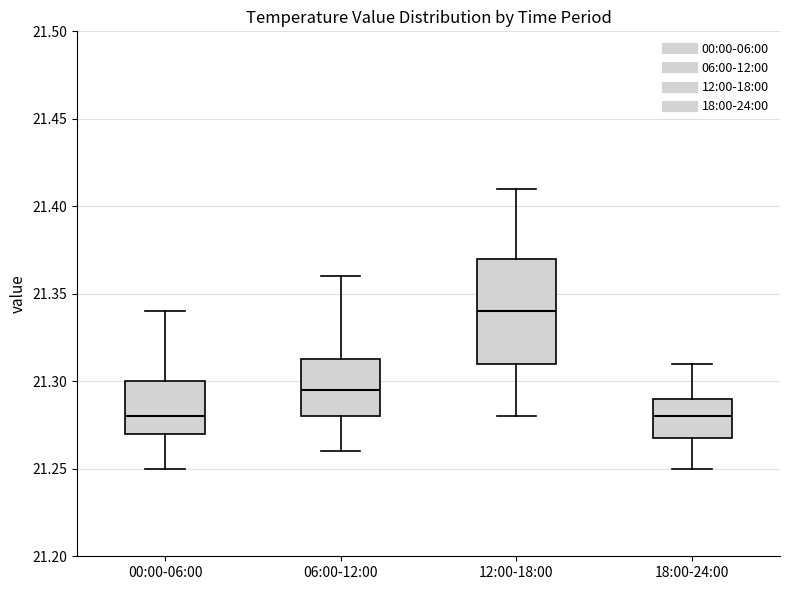

Where is the lower edge of the box for 18:00-24:00 on the y-axis? The values are not printed on the chart, so give them approximately, as read against the axis.

21.270